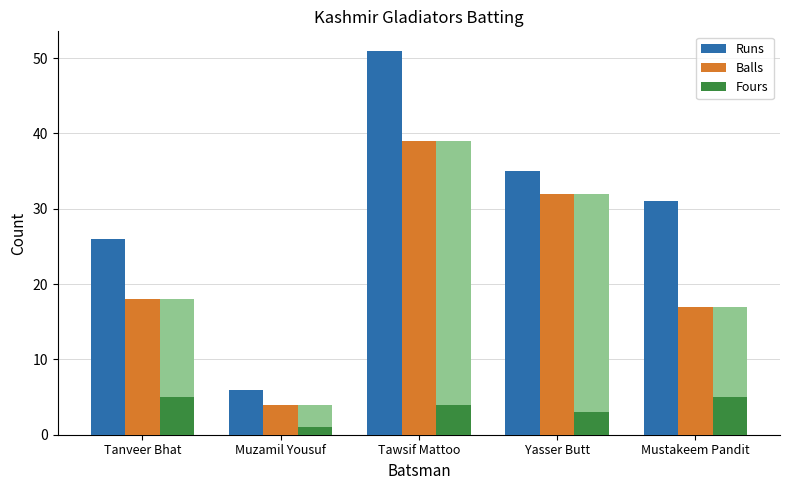

Are the bars grouped side by side (vs. stacked)?

Yes